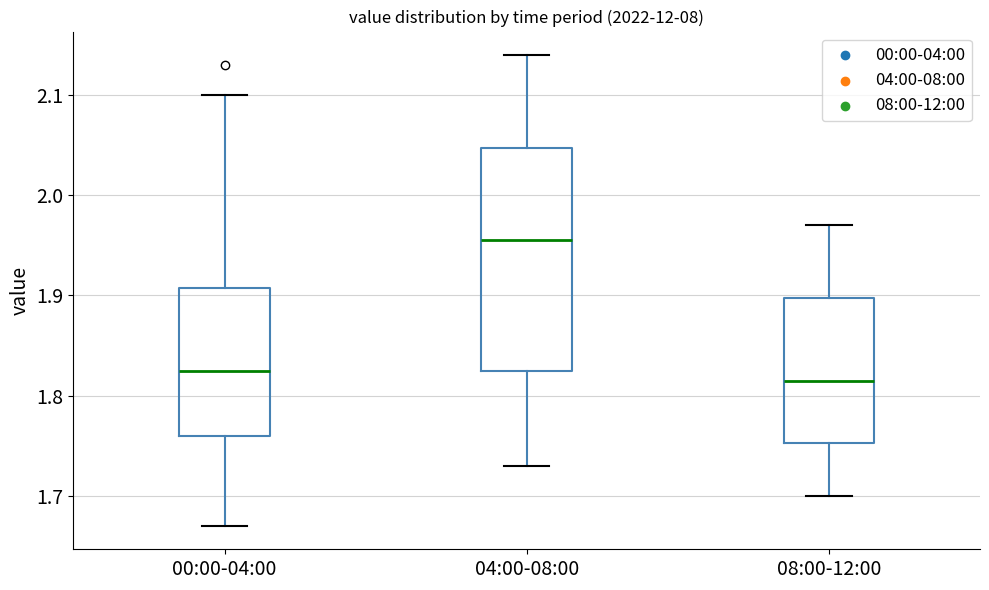

Where is the lower edge of the box for 00:00-04:00 on the y-axis? The values are not printed on the chart, so give them approximately, as read against the axis.

1.76